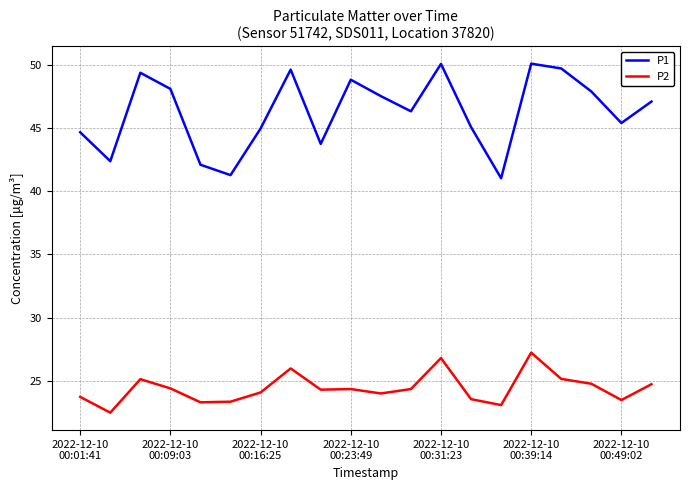

What is the difference between the second highest and second lowest values in the P1 series?

8.8